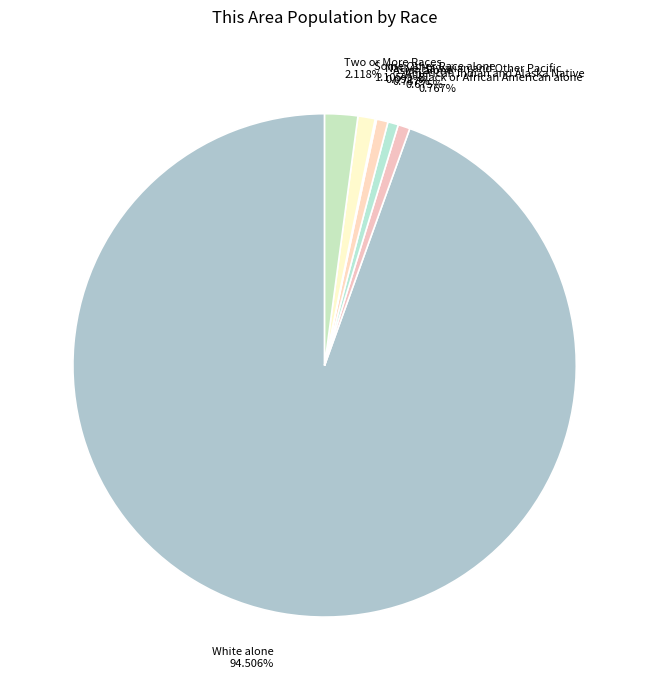

What is the majority slice?

White alone